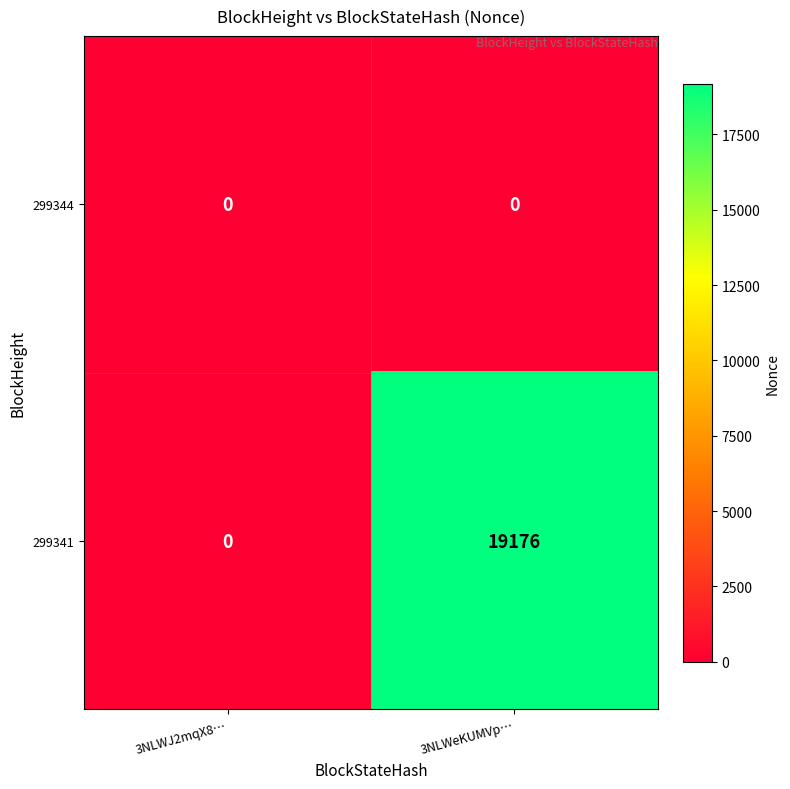

At which label does 299341 reach its minimum?

3NLWJ2mqX8…